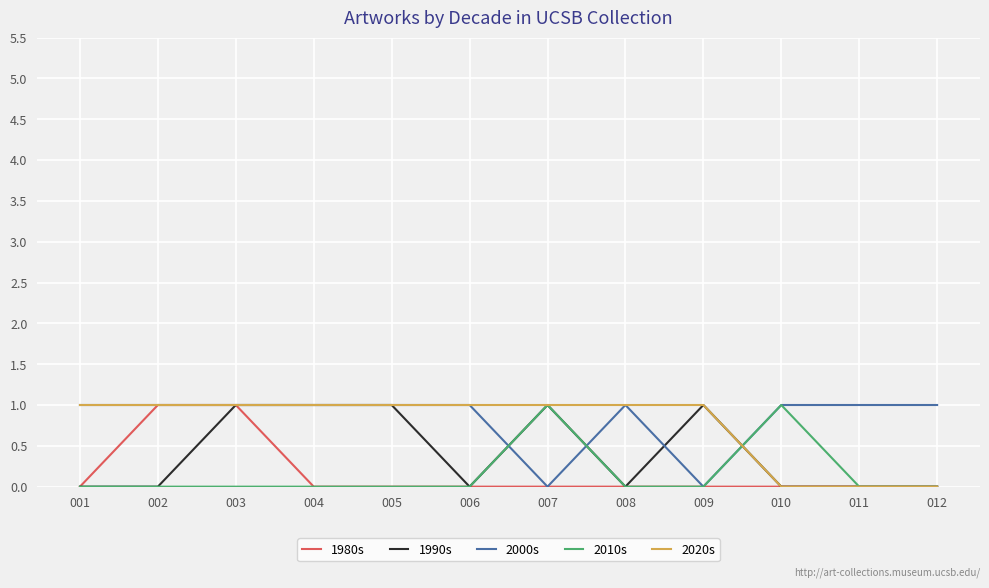

Reading right to left, extract all data points from this chart.

1980s: 012=0	011=0	010=0	009=0	008=0	007=0	006=0	005=0	004=0	003=1	002=1	001=0
1990s: 012=0	011=0	010=0	009=1	008=0	007=1	006=0	005=1	004=1	003=1	002=0	001=0
2000s: 012=1	011=1	010=1	009=0	008=1	007=0	006=1	005=1	004=1	003=1	002=1	001=1
2010s: 012=0	011=0	010=1	009=0	008=0	007=1	006=0	005=0	004=0	003=0	002=0	001=0
2020s: 012=0	011=0	010=0	009=1	008=1	007=1	006=1	005=1	004=1	003=1	002=1	001=1